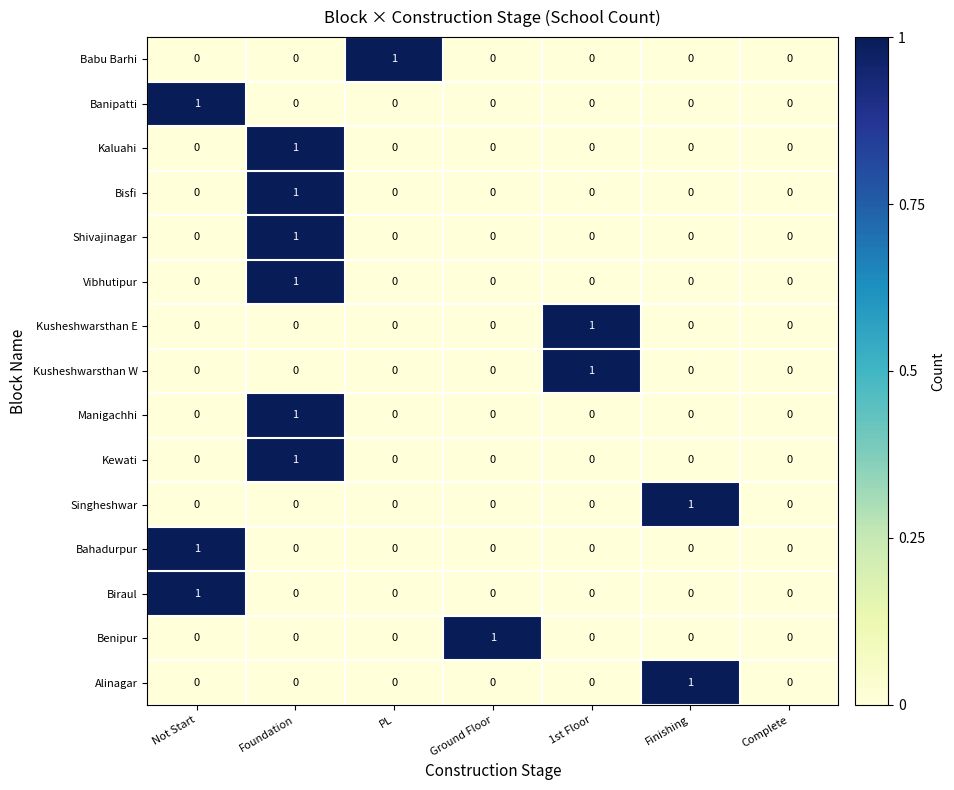

Count the Shivajinagar values in the range 0 to 1.

7